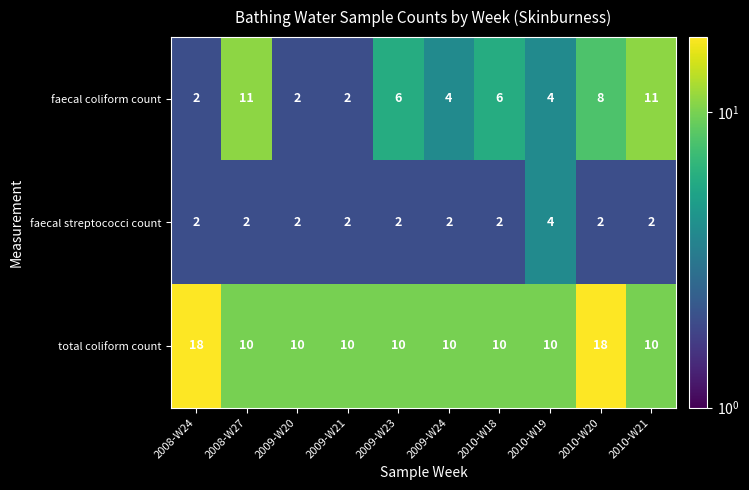

Is it true that total coliform count equals 10 at 2009-W24?

True